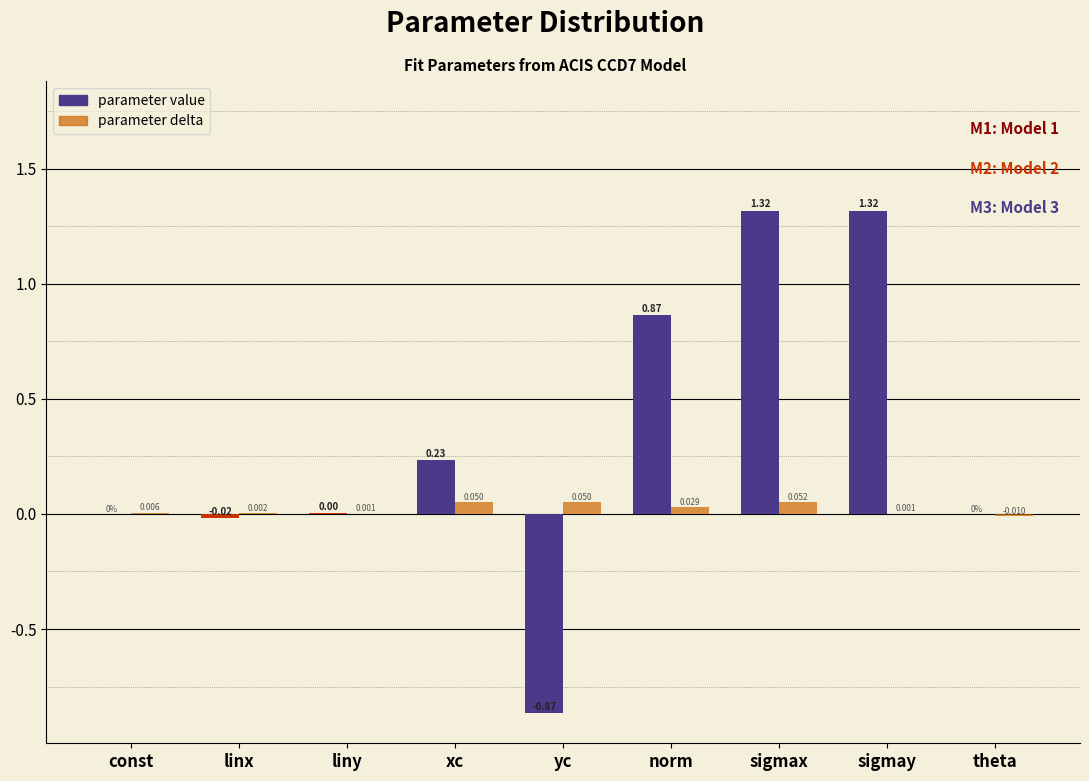

Which series has the largest total across all categories?

parameter value